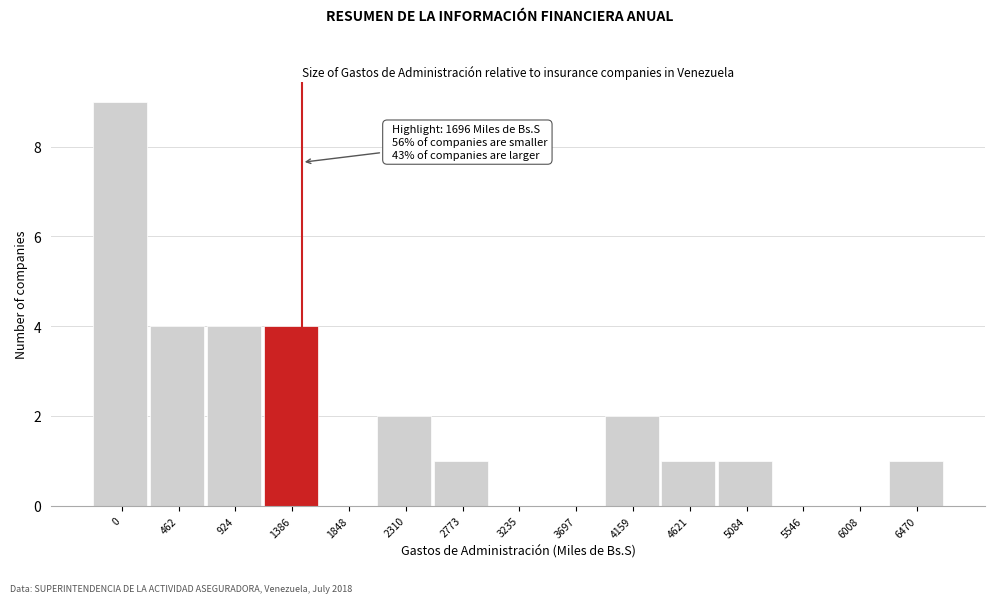

Reading left to right, transcribe all the data shown in this chart.

0=9	462=4	924=4	1386=4	1848=0	2310=2	2773=1	3235=0	3697=0	4159=2	4621=1	5084=1	5546=0	6008=0	6470=1